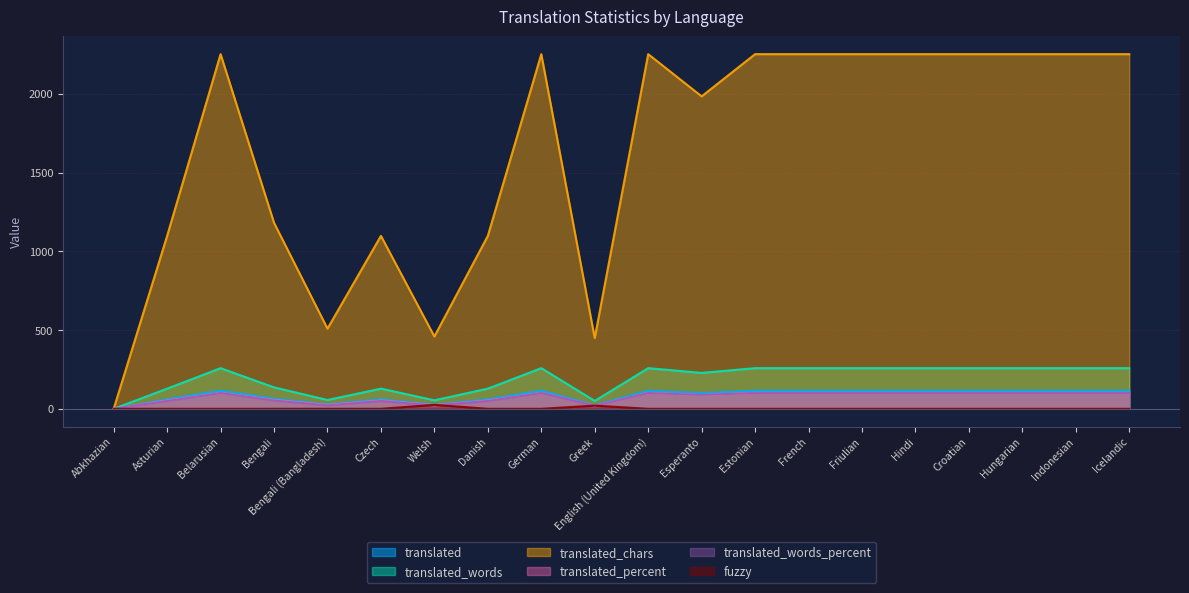

Which category has the highest value in the translated_chars series?

Belarusian